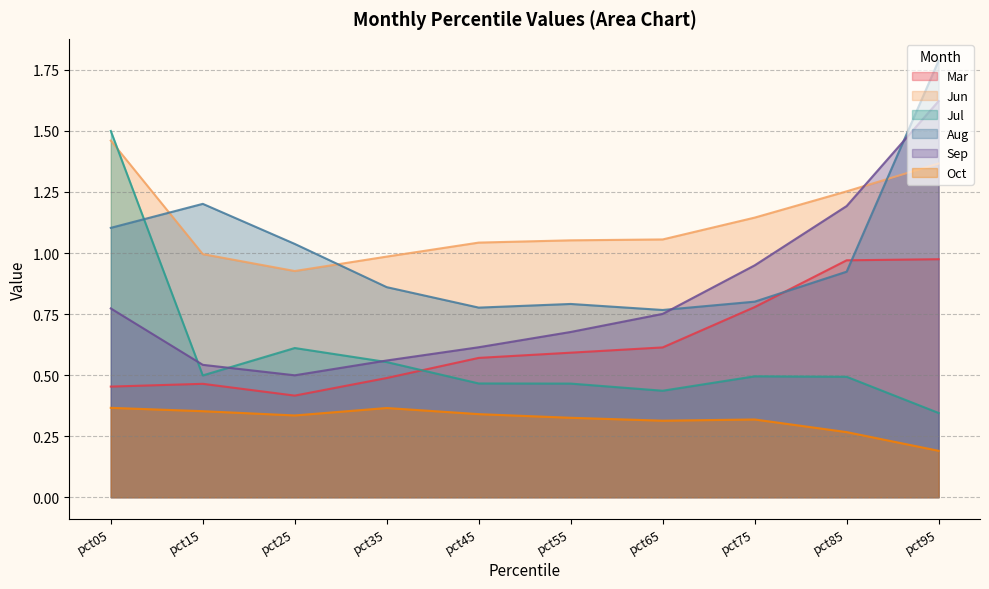

List the labels in order of Aug value, largest first.

pct95, pct15, pct05, pct25, pct85, pct35, pct75, pct55, pct45, pct65